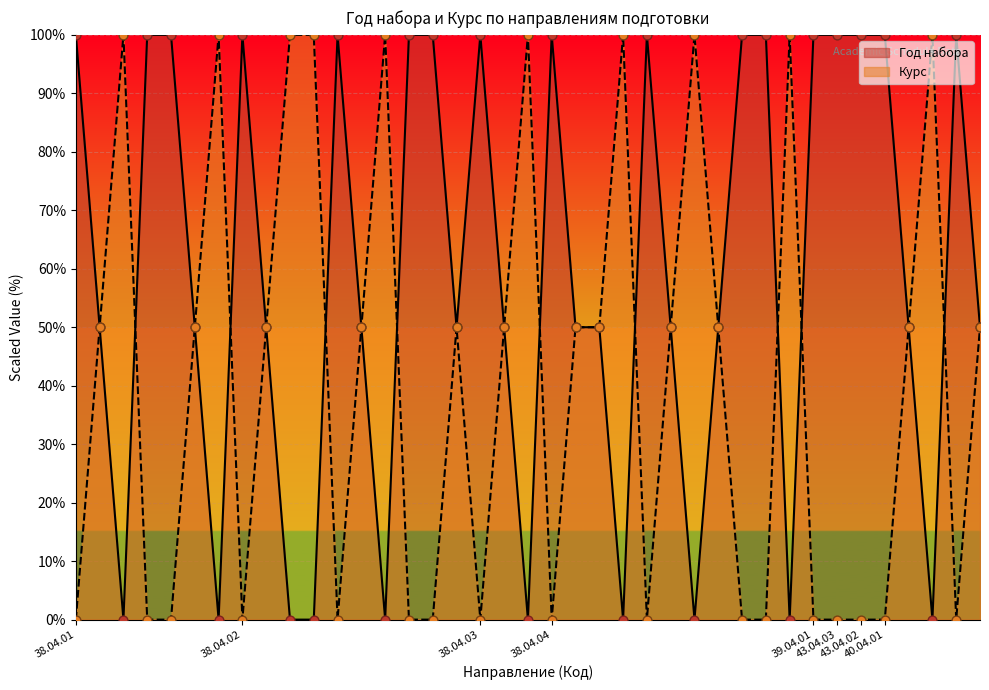

At which category is the sum across all series the highest?

38.04.01